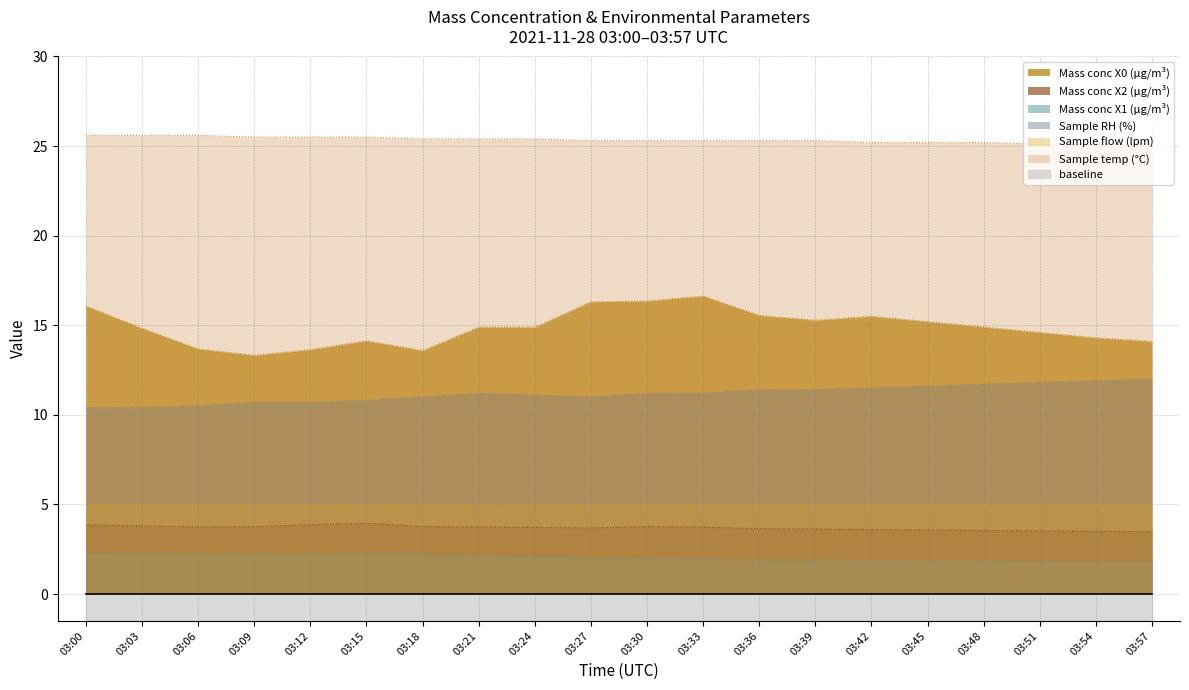

At how many categories does at least one series exceed 16?

20